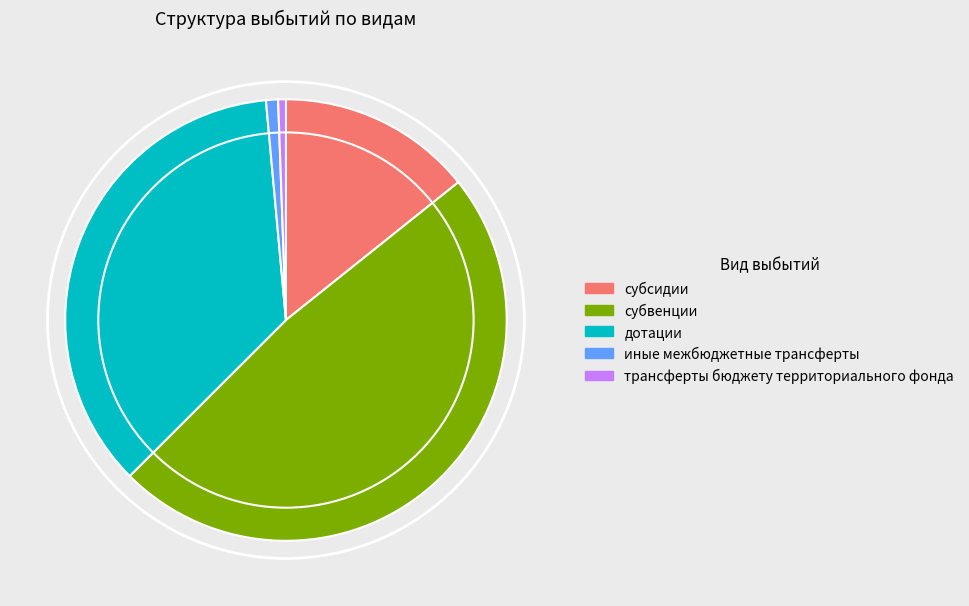

Which slice is the largest?

субвенции